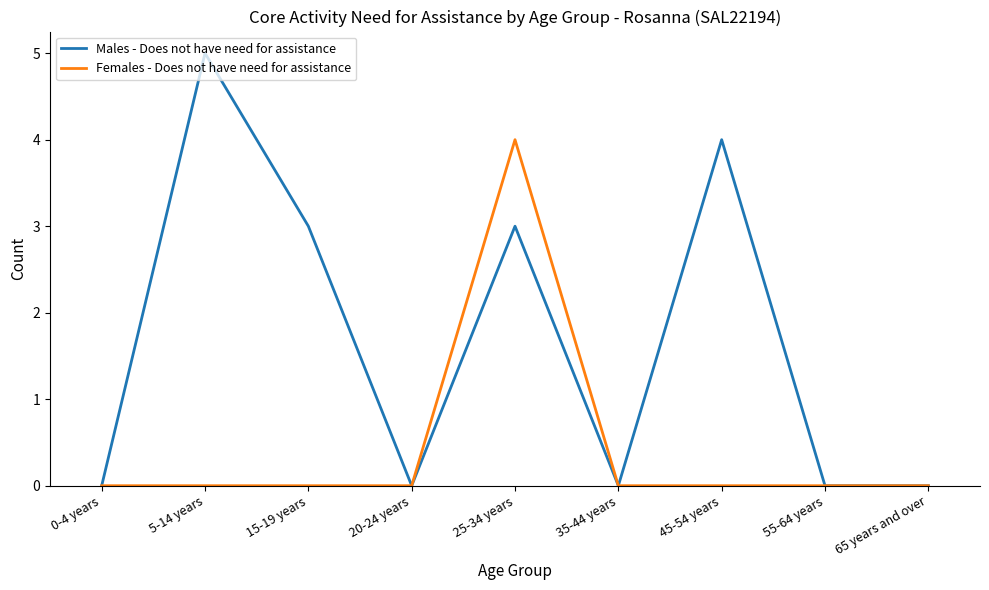

What is the difference between the maximum and second lowest values in the Males - Does not have need for assistance series?

5